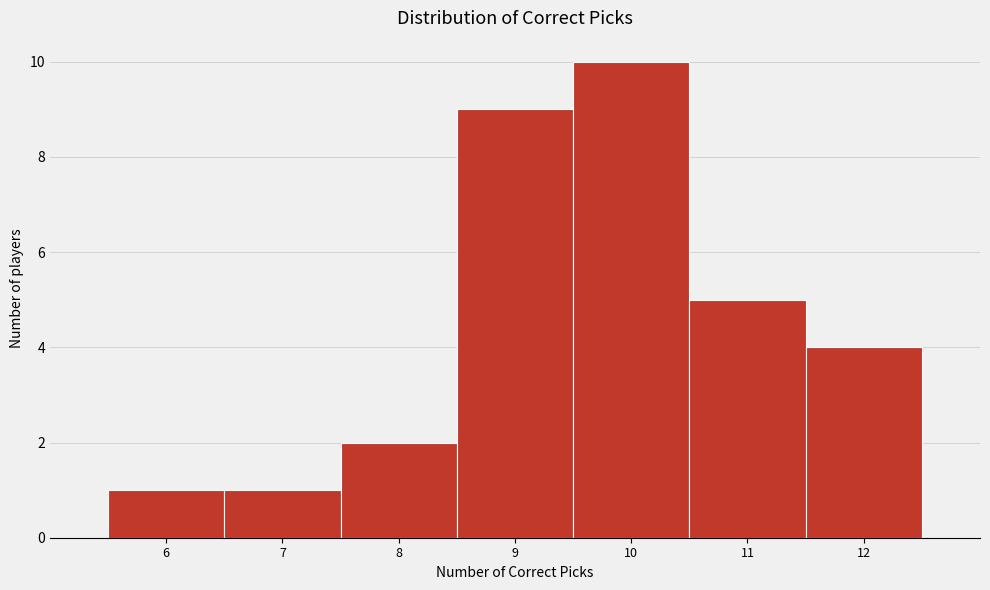

Reading left to right, transcribe all the data shown in this chart.

6=1	7=1	8=2	9=9	10=10	11=5	12=4